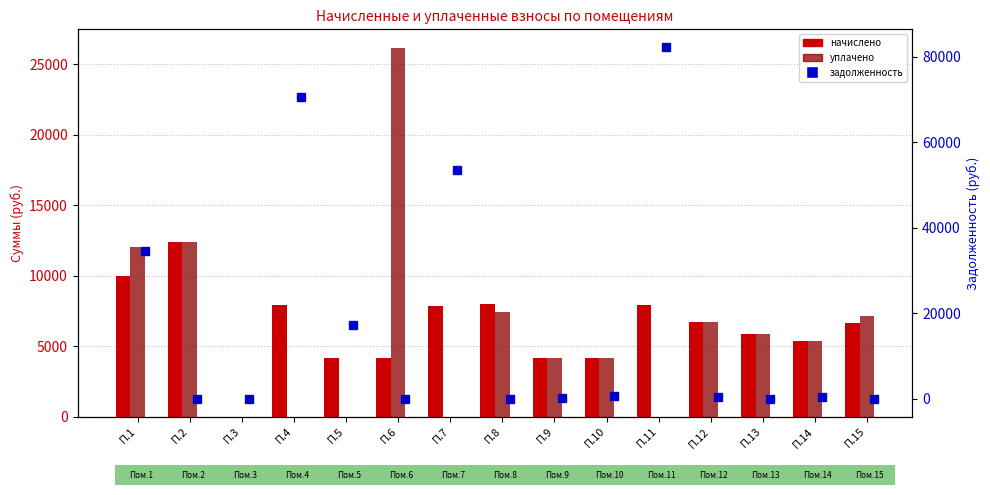

Which has a higher value, П.6 or П.2?

П.2